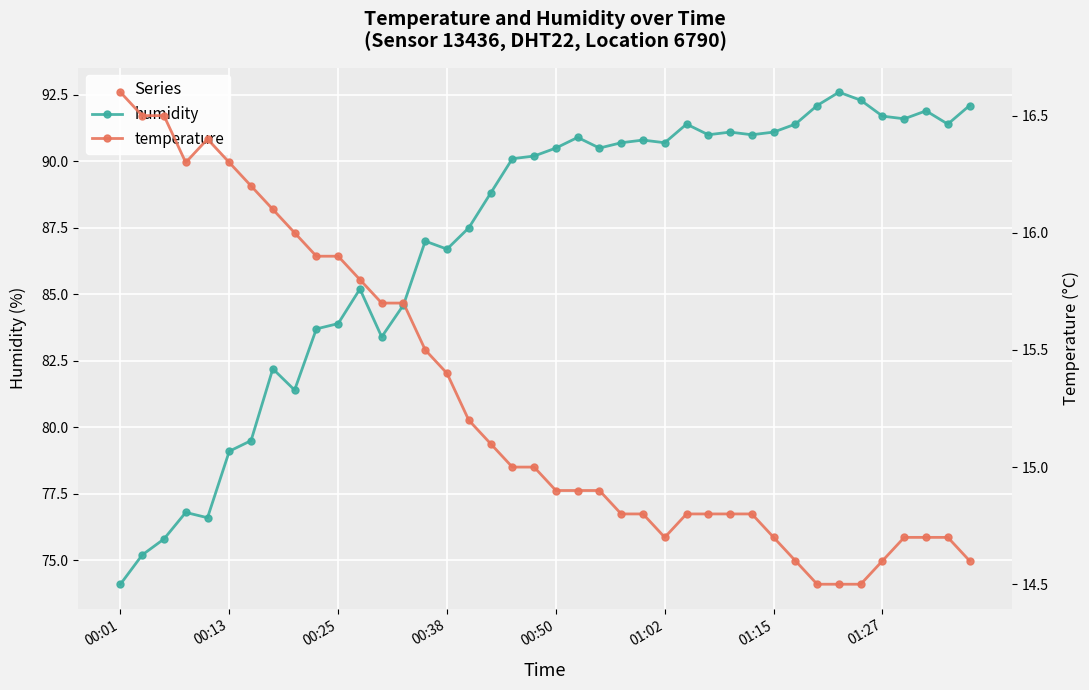

True or false: temperature and humidity intersect in this chart.

False